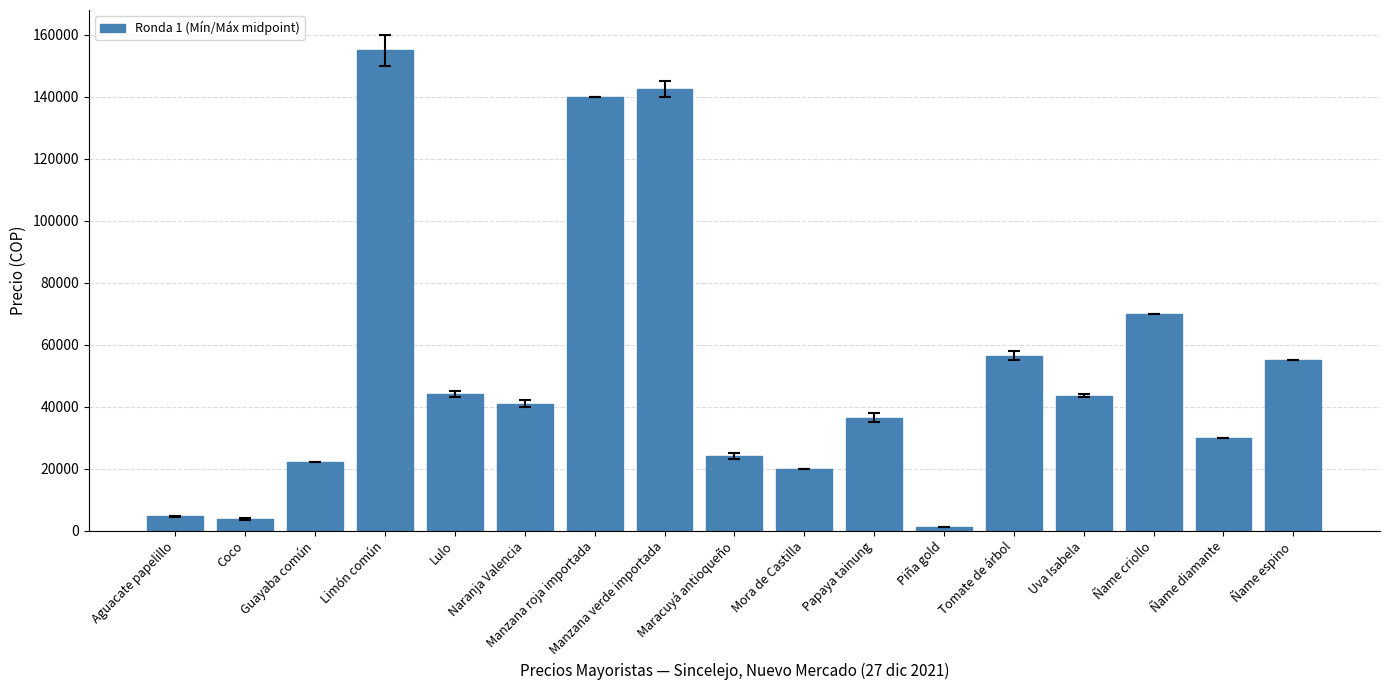

The value at Tomate de árbol is 56500. True or false?

True